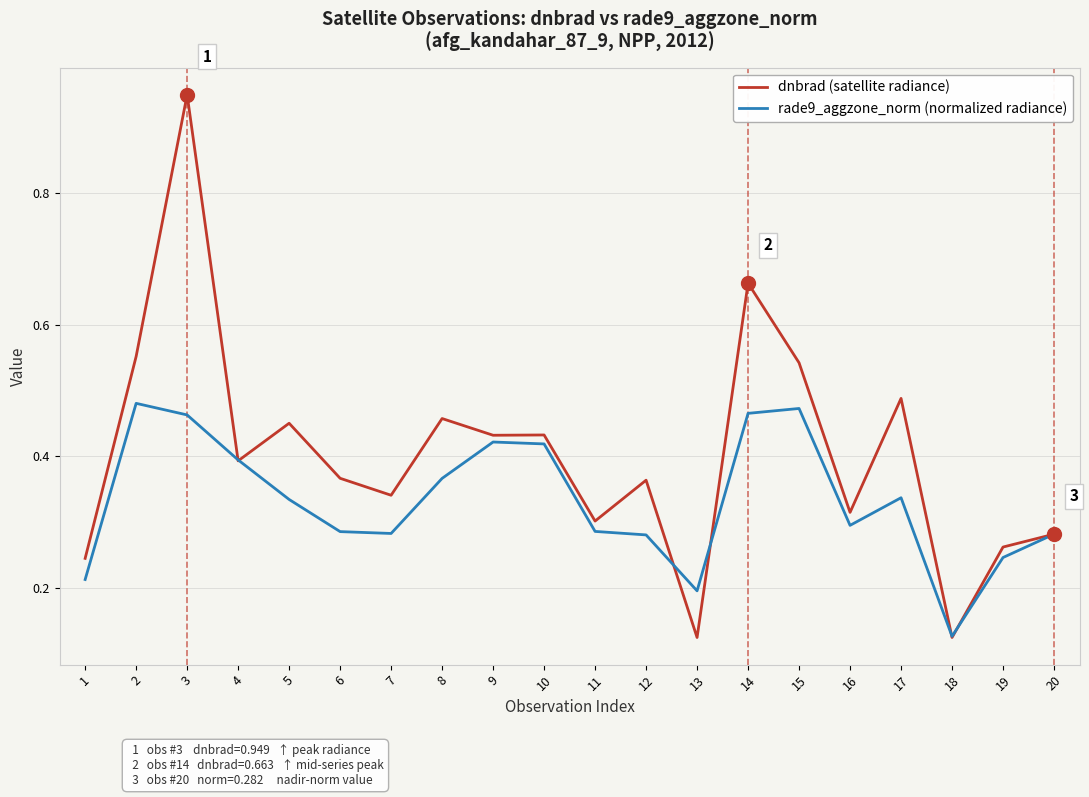

Is it true that rade9_aggzone_norm (normalized radiance) equals 0.5 at 12?

False